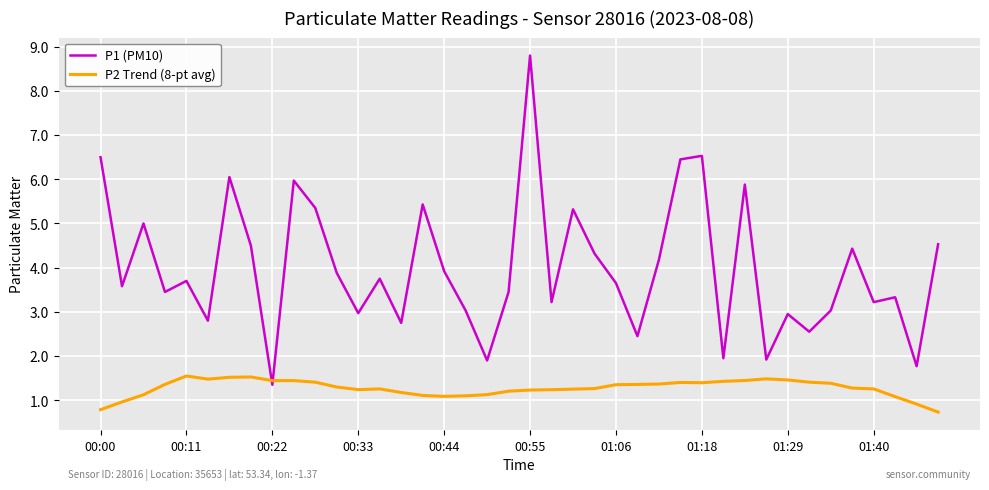

What is the sum of all P2 Trend (8-pt avg) values?

50.9